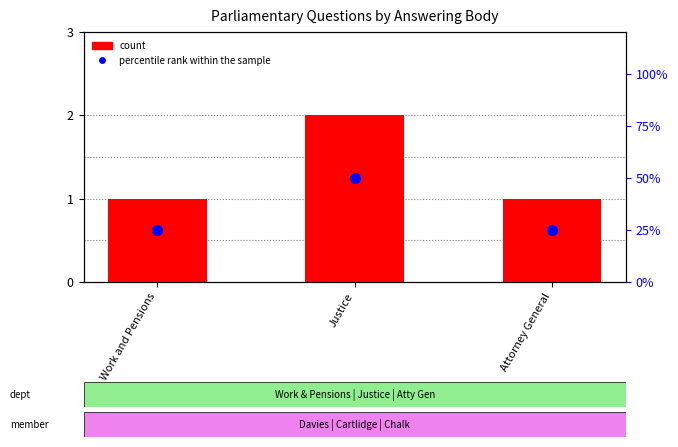

Which series reaches the minimum Y coordinate?

count